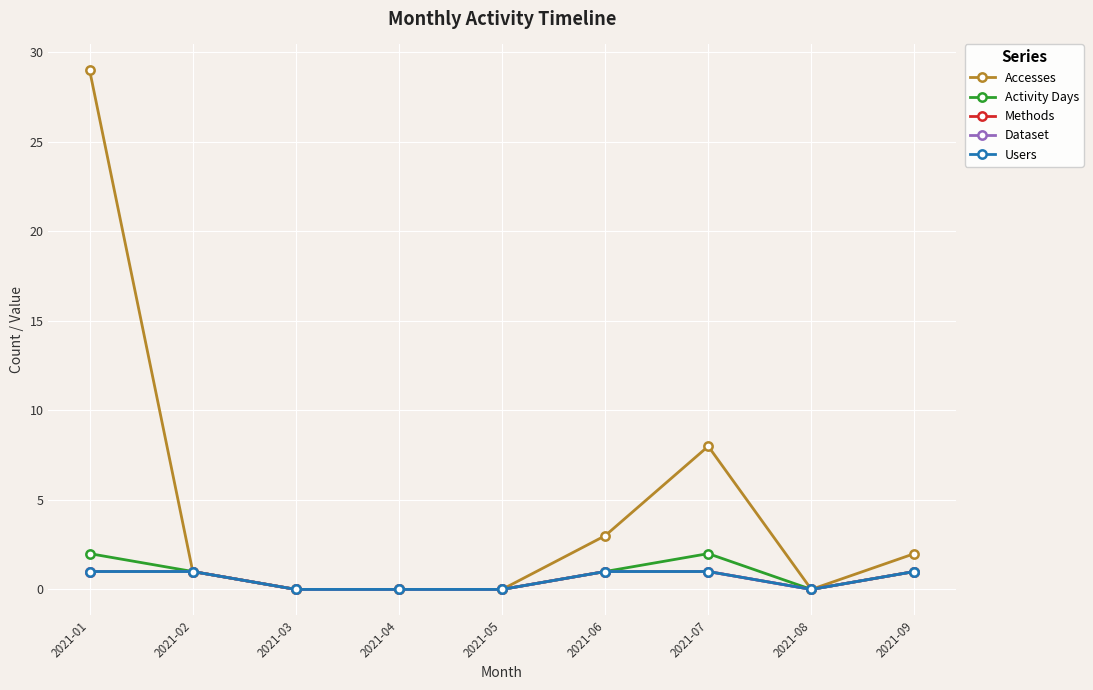

Does the chart have visible grid lines?

Yes